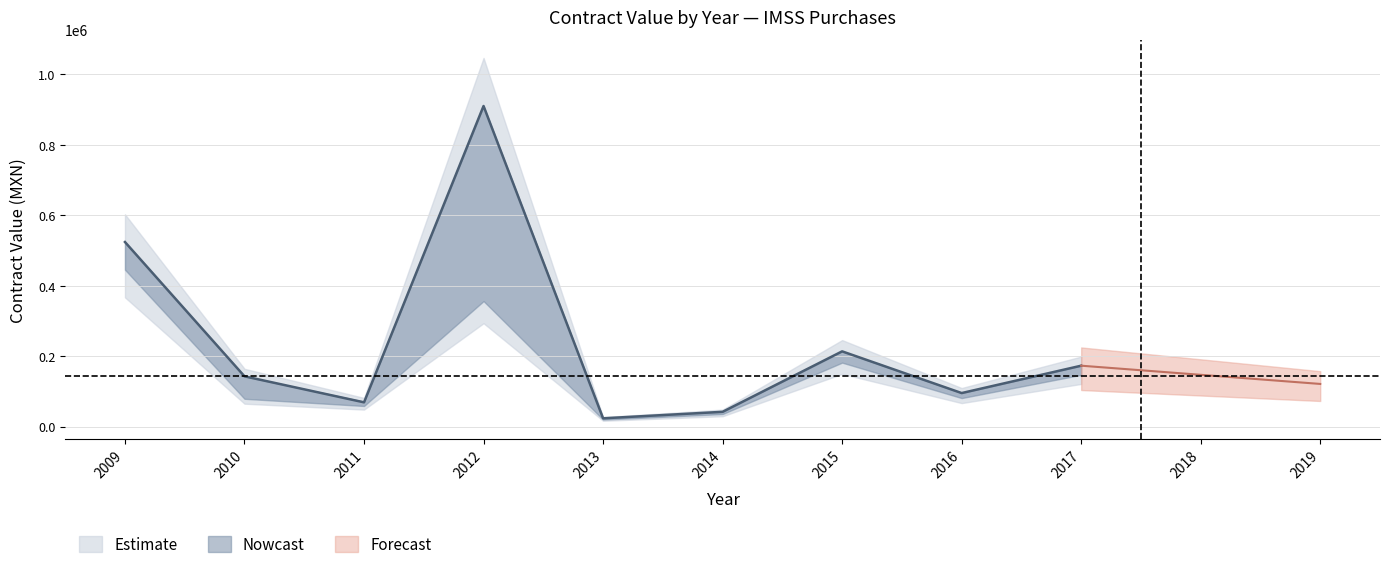

Which has a higher value, 2013 or 2011?

2011